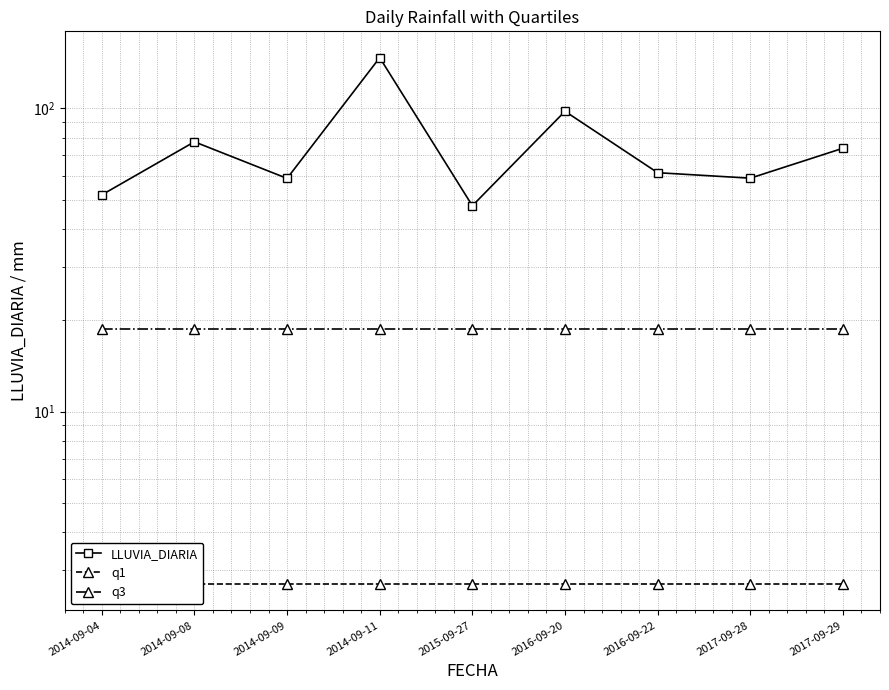

Reading right to left, list all the values displayed in this chart.

LLUVIA_DIARIA: 73.8	58.8	61.3	97.7	47.7	146.8	58.7	77.5	51.8
q1: 2.7	2.7	2.7	2.7	2.7	2.7	2.7	2.7	2.7
q3: 18.6	18.6	18.6	18.6	18.6	18.6	18.6	18.6	18.6